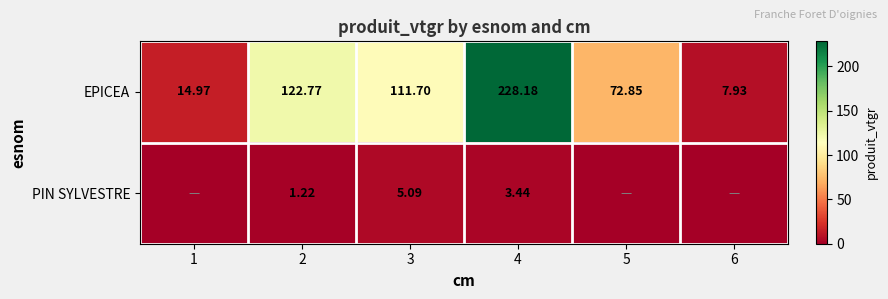

At 2, list the series in order from smallest to largest.

PIN SYLVESTRE, EPICEA